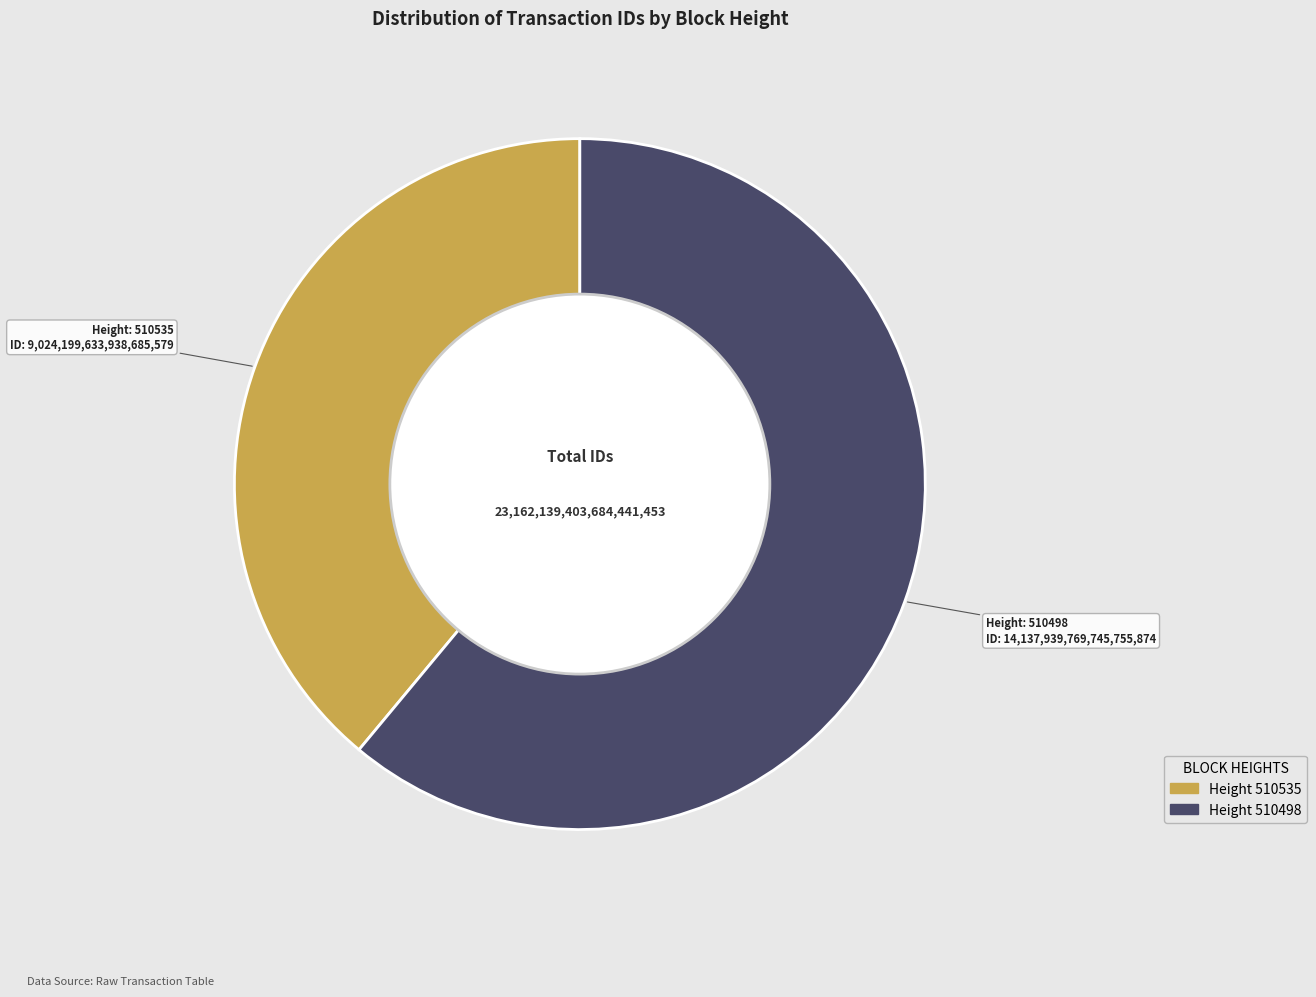

Does any single category account for the majority?

Yes